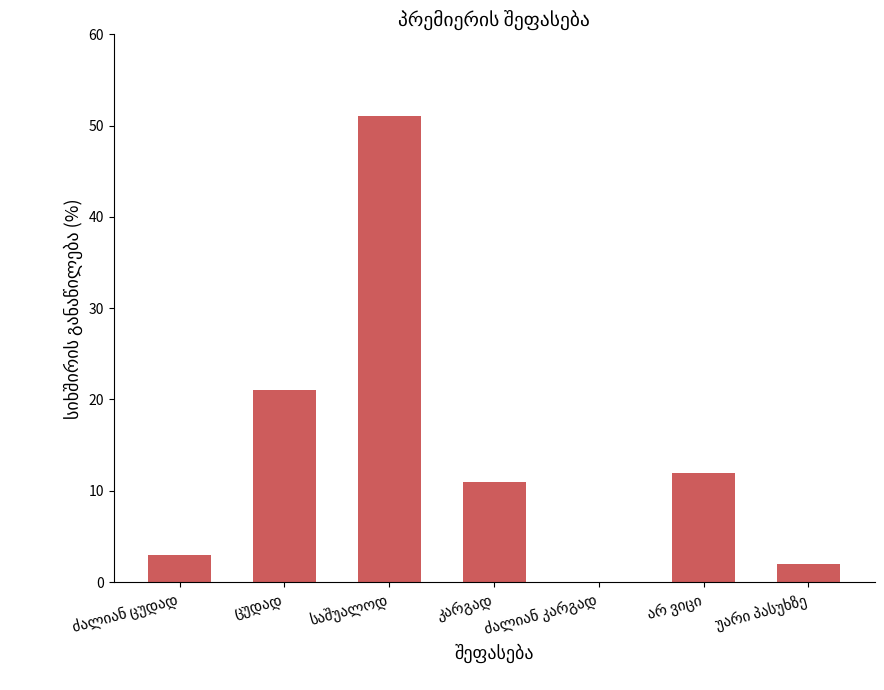

What is the maximum value shown in the chart?

51